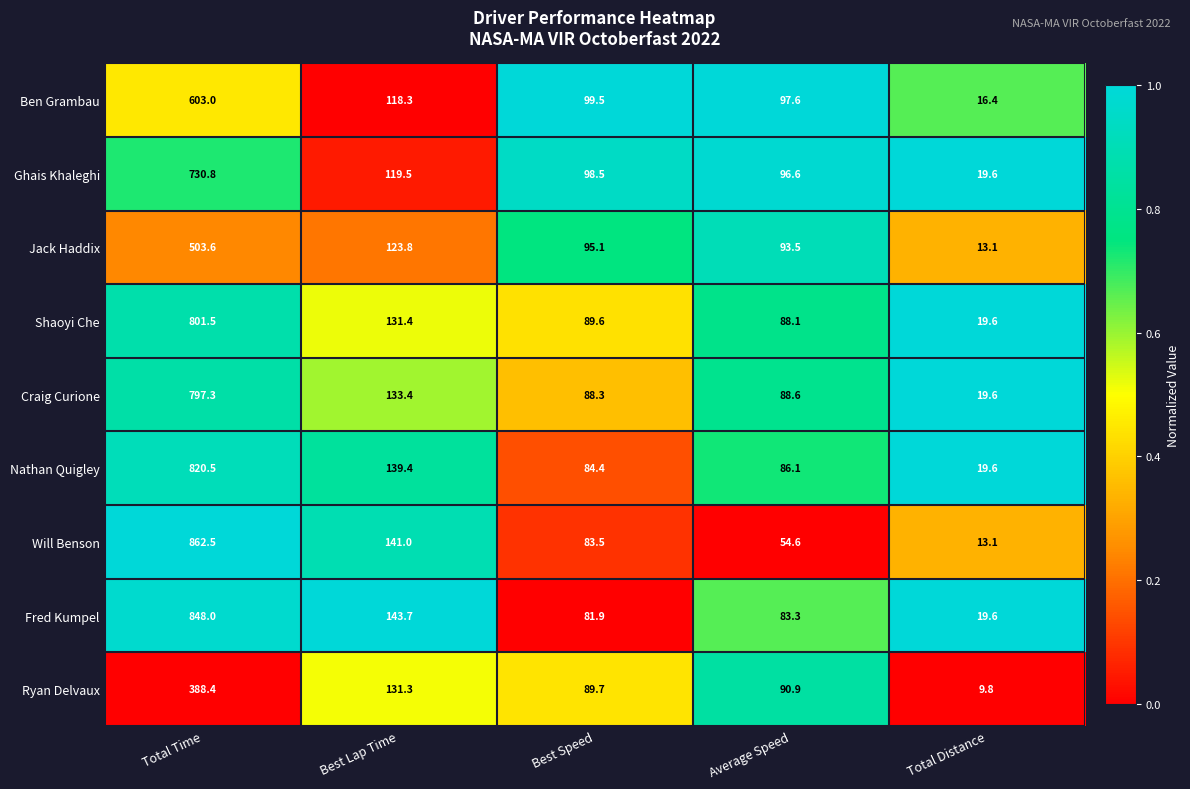

What is the greatest value displayed?

862.5